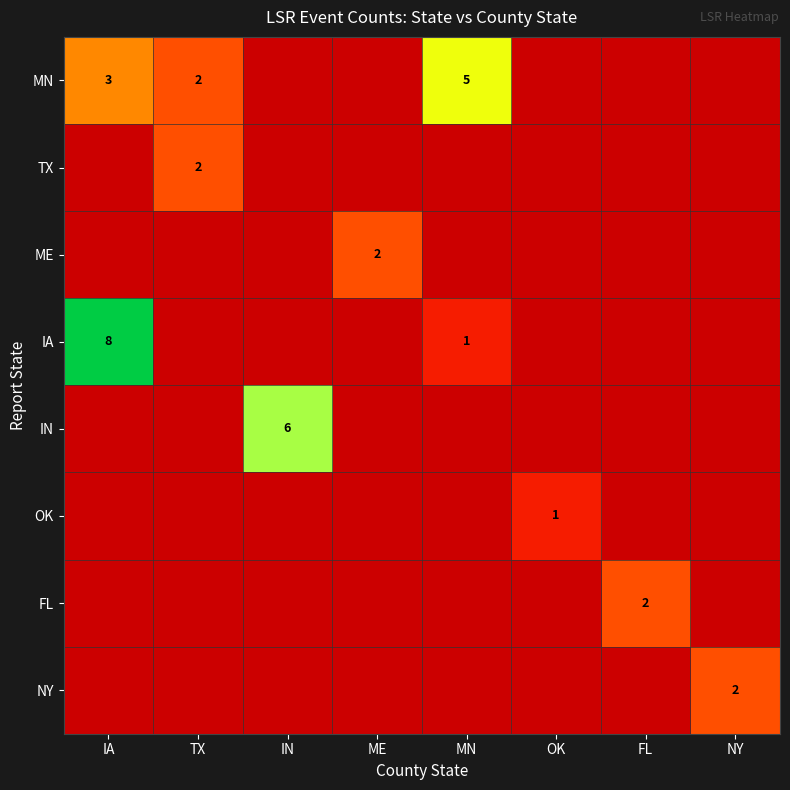

How many FL values are between 0 and 1?

7